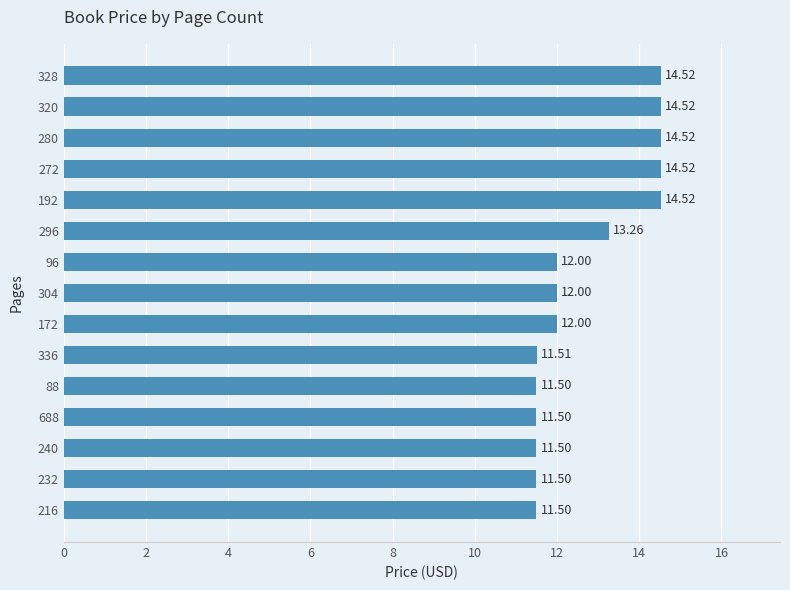

Approximately how many times larger is the value at 240 compared to 96?

1.0